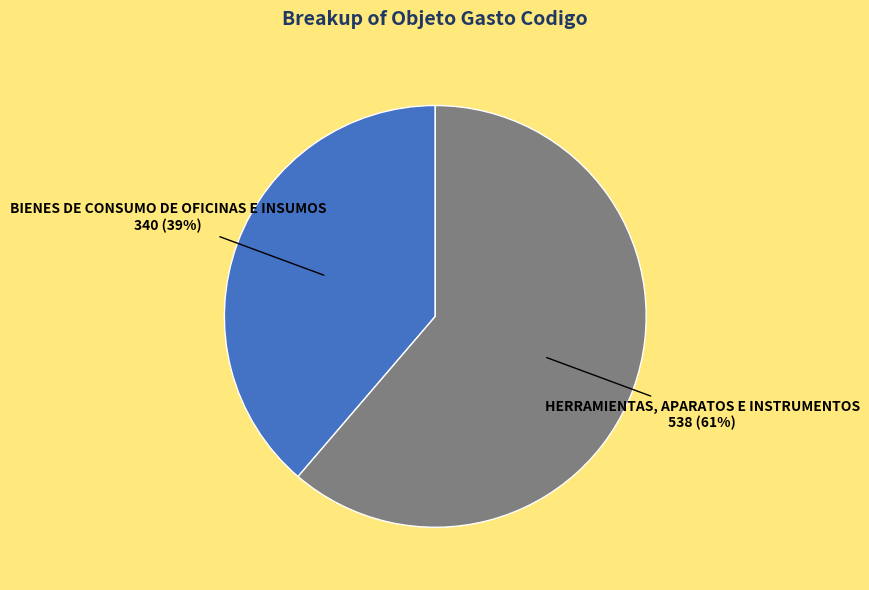

How many slices are in this pie chart?

2